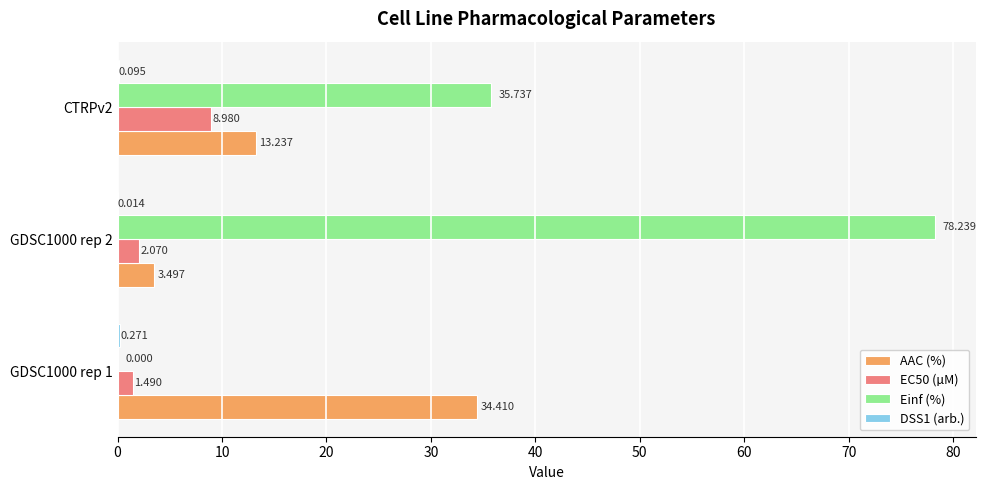

Which series has the largest total across all categories?

Einf (%)